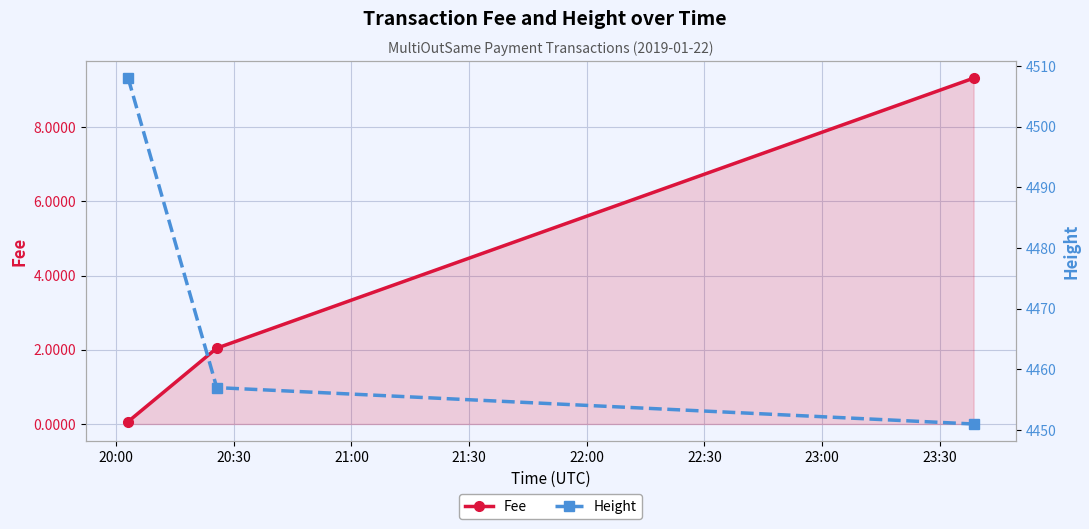

What are all the series names shown in the legend?

Fee, Height